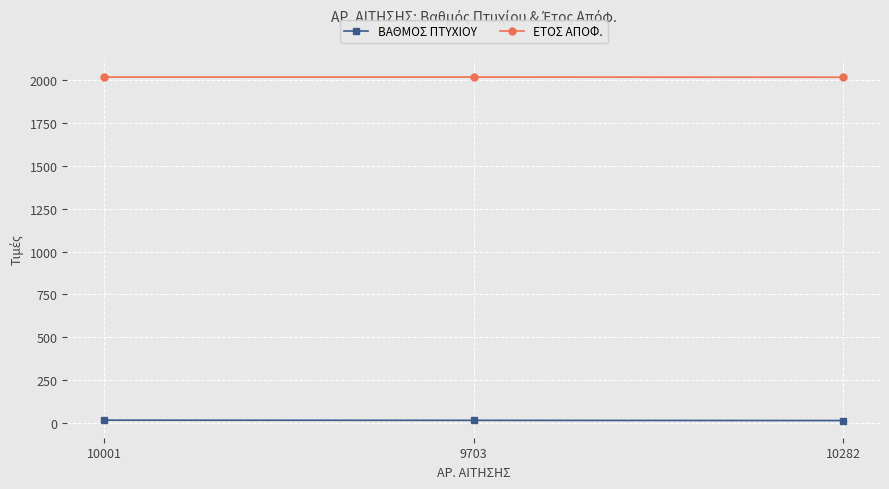

At how many categories does at least one series exceed 626?

3